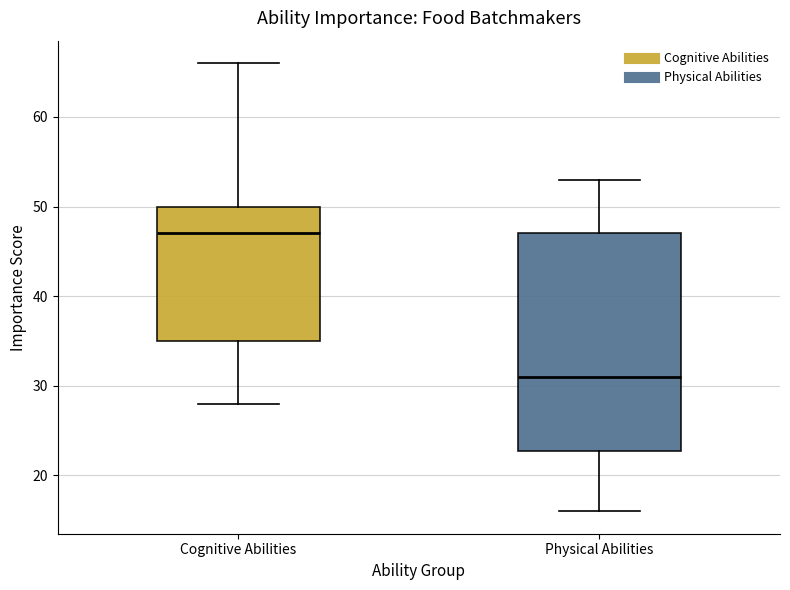

Which box has the lowest median line?

Physical Abilities